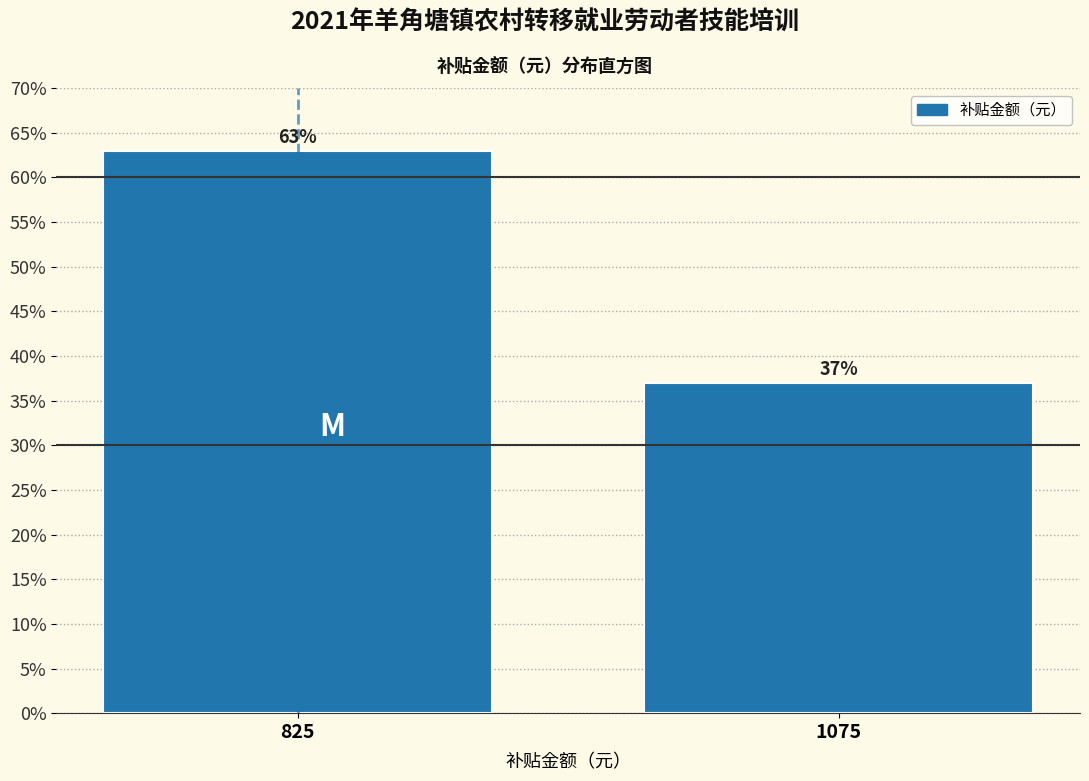

Reading left to right, what are all the values shown in this chart?

825=63	1075=37